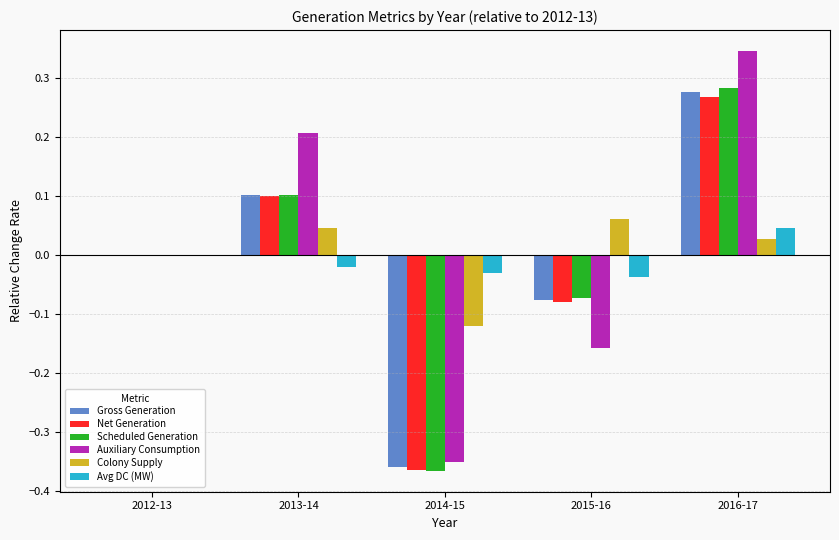

At which label does Colony Supply reach its peak?

2015-16